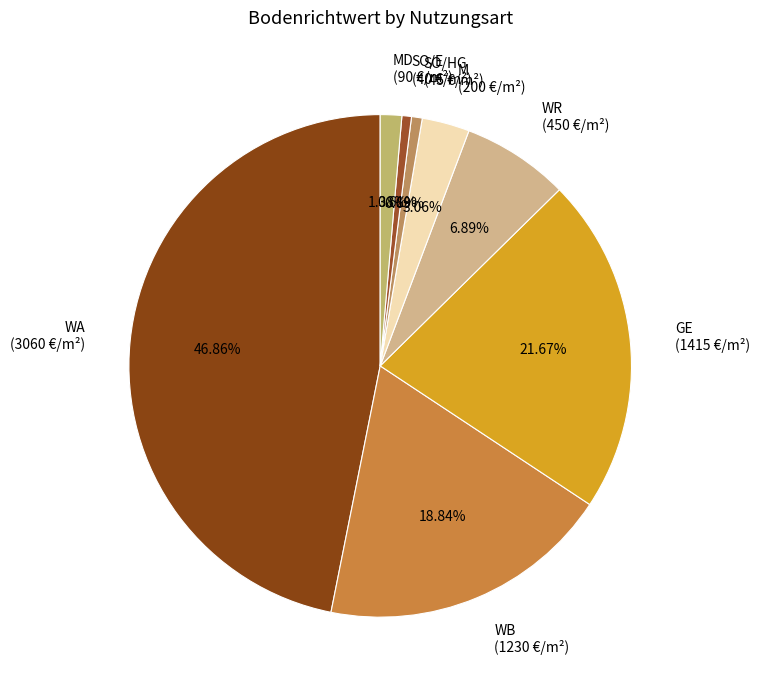

Which slice is the largest?

WA (3060 €/m²)